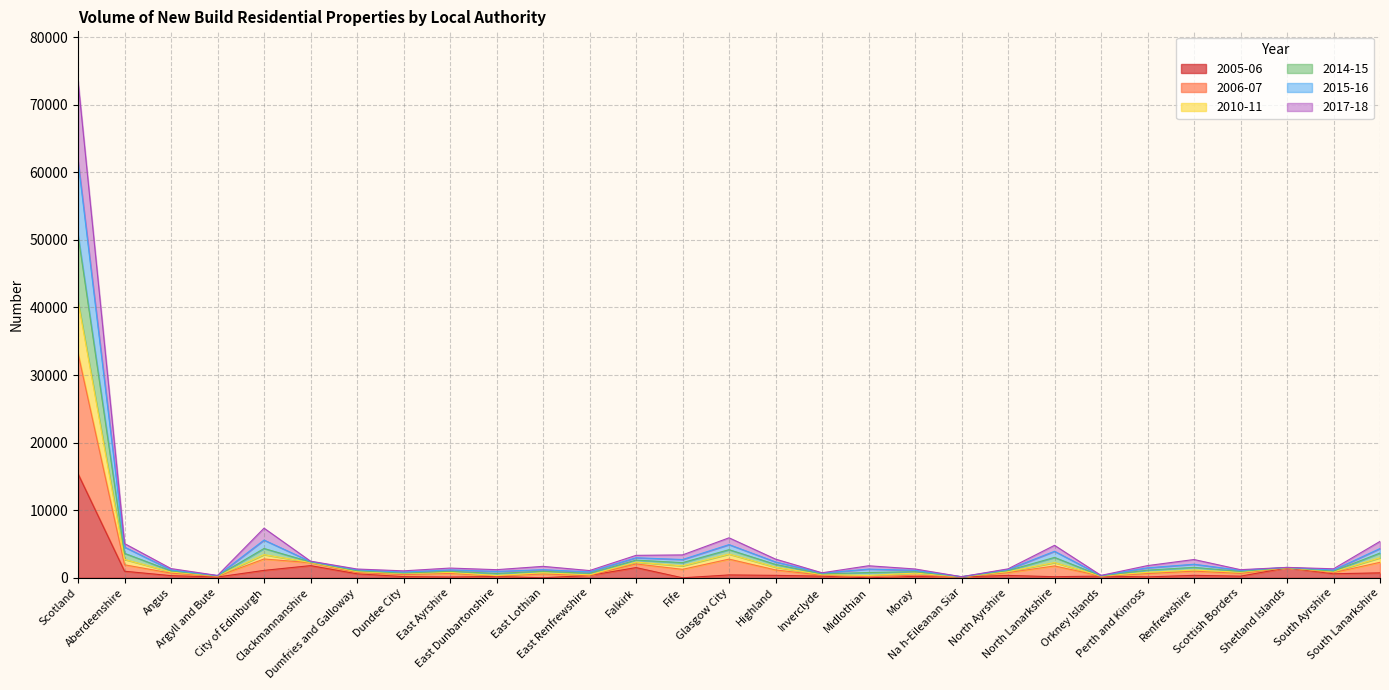

What are all the series names shown in the legend?

2005-06, 2006-07, 2010-11, 2014-15, 2015-16, 2017-18